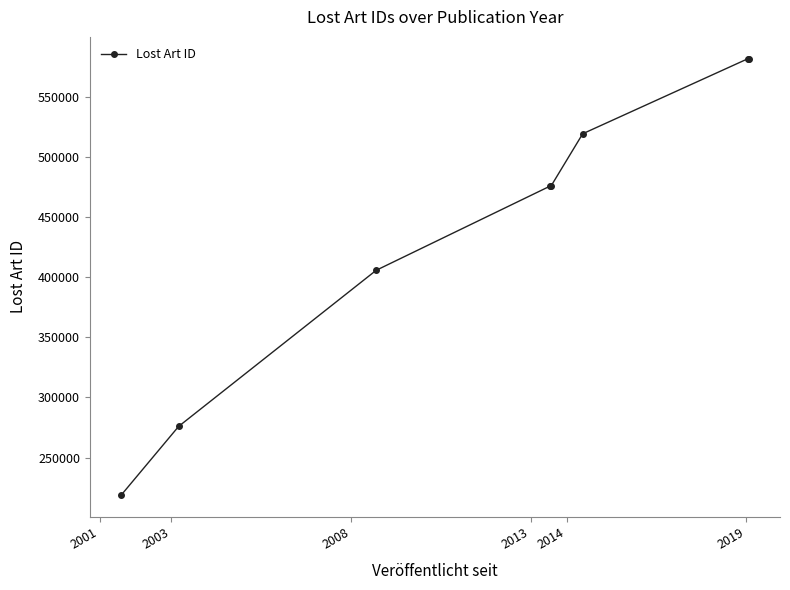

True or false: there are more than 1 points higher than both neighbors.

False